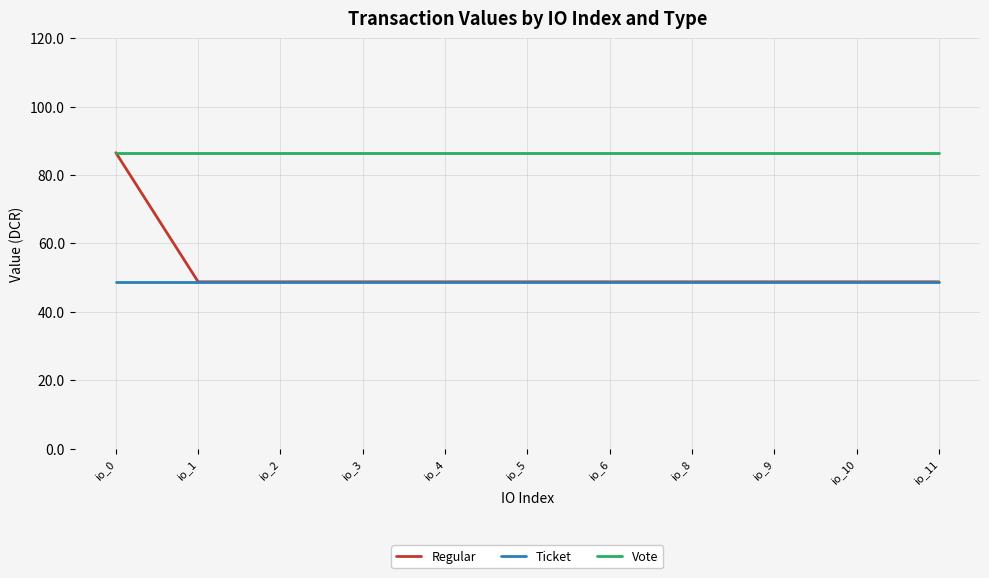

Reading left to right, what are all the values shown in this chart?

Regular: 86.5	48.8	48.8	48.8	48.8	48.8	48.8	48.8	48.8	48.8	48.8
Ticket: 48.8	48.8	48.8	48.8	48.8	48.8	48.8	48.8	48.8	48.8	48.8
Vote: 86.5	86.5	86.5	86.5	86.5	86.5	86.5	86.5	86.5	86.5	86.5